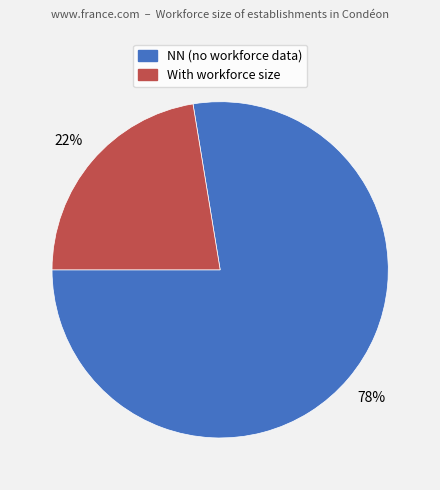

Is there any slice that represents more than half of the pie?

Yes